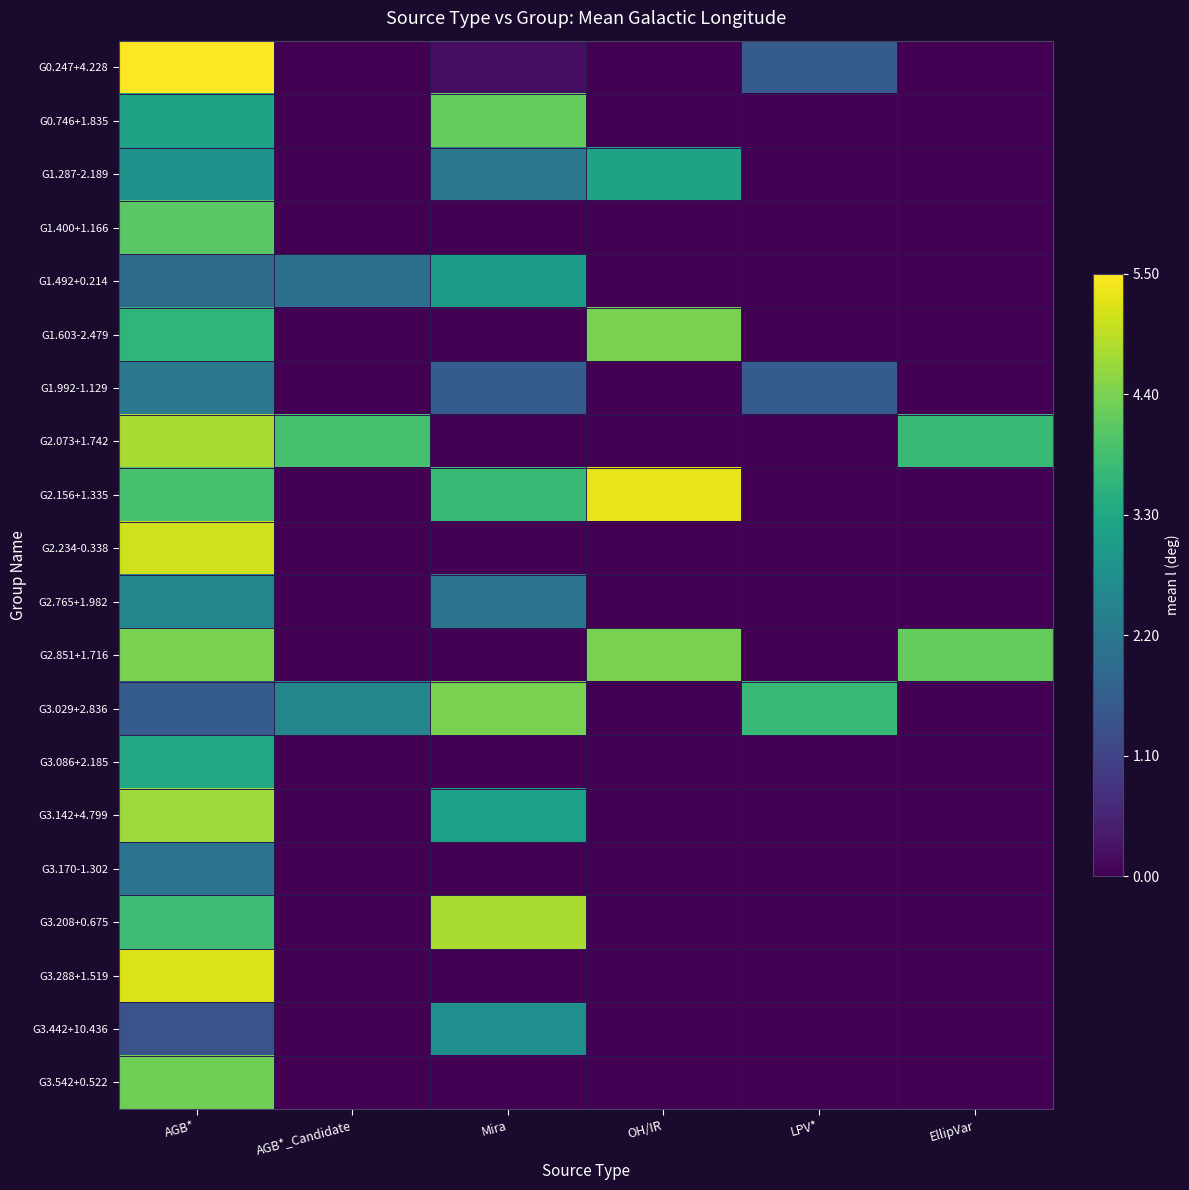

Which category has the highest value across all series?

AGB*